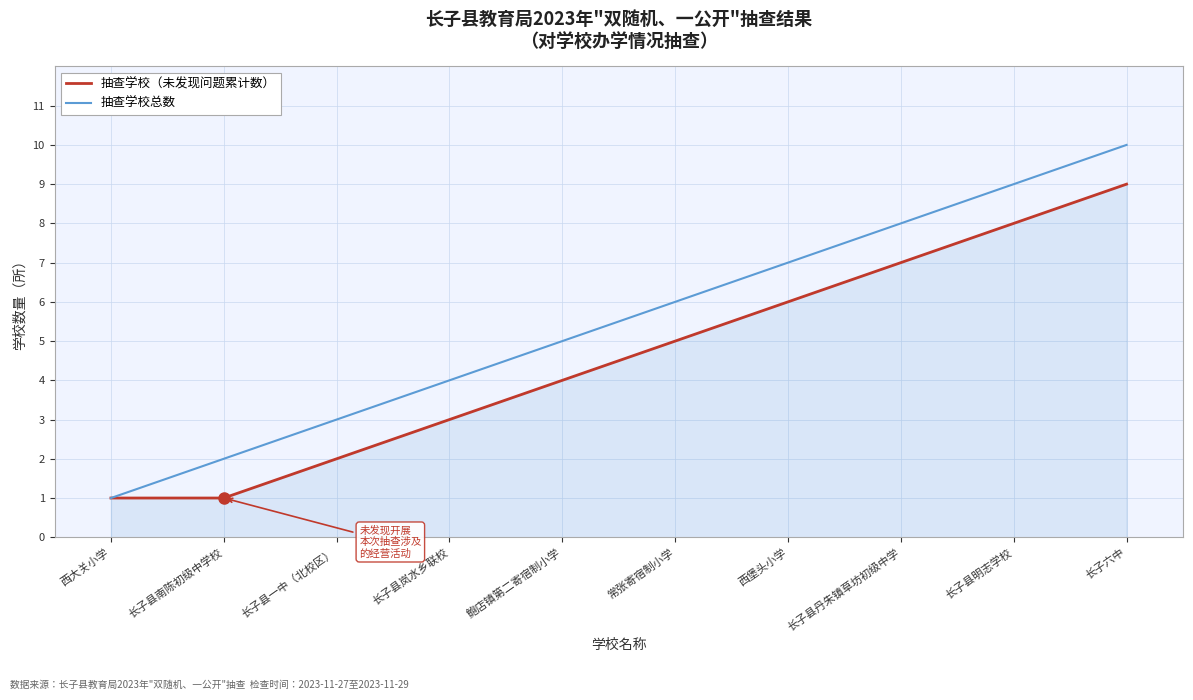

What is the approximate value of 抽查学校总数 at 鲍店镇第二寄宿制小学?

5